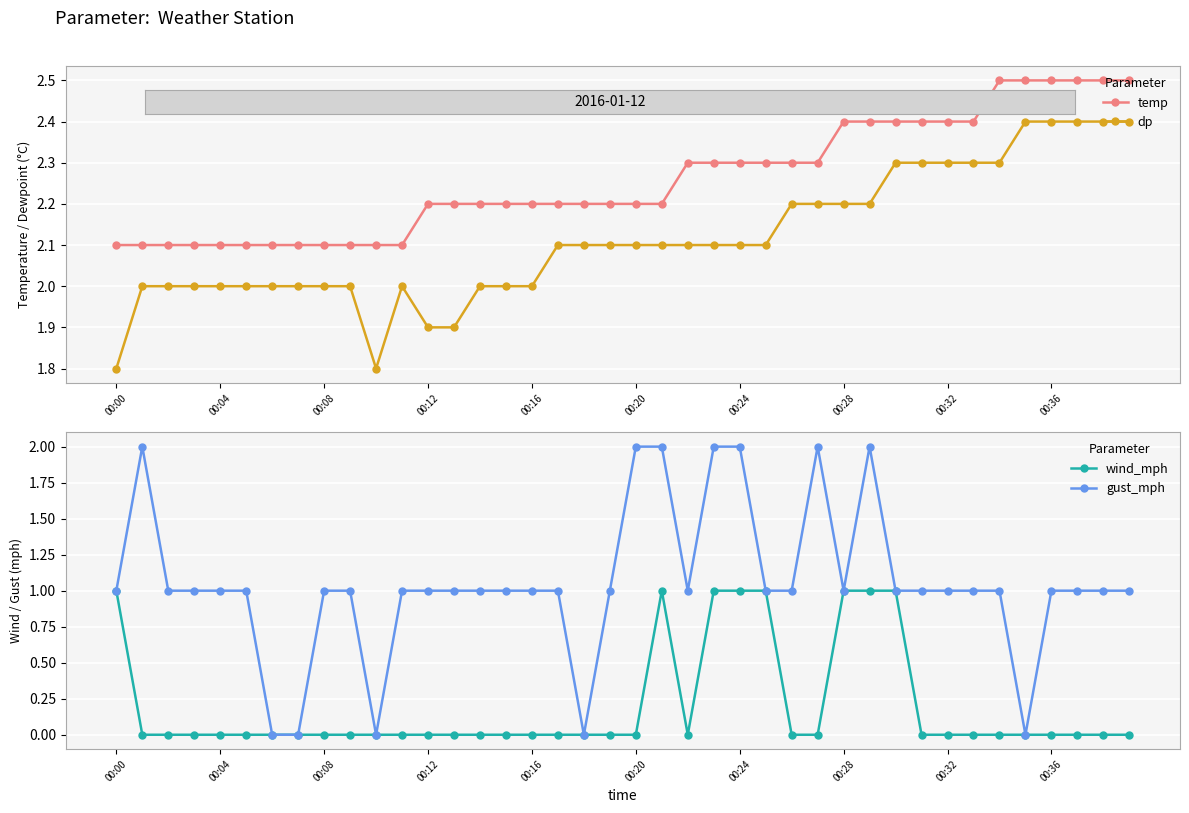

How many data points does each series have?

40